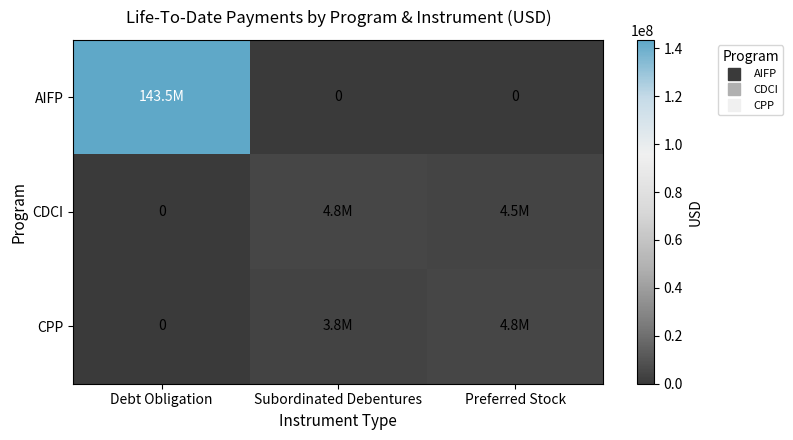

Is it true that AIFP equals 0.0 at Preferred Stock?

True